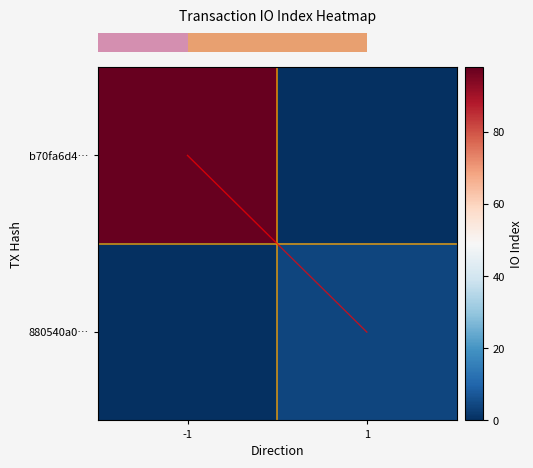

What is the difference between the highest and lowest values at -1?

98